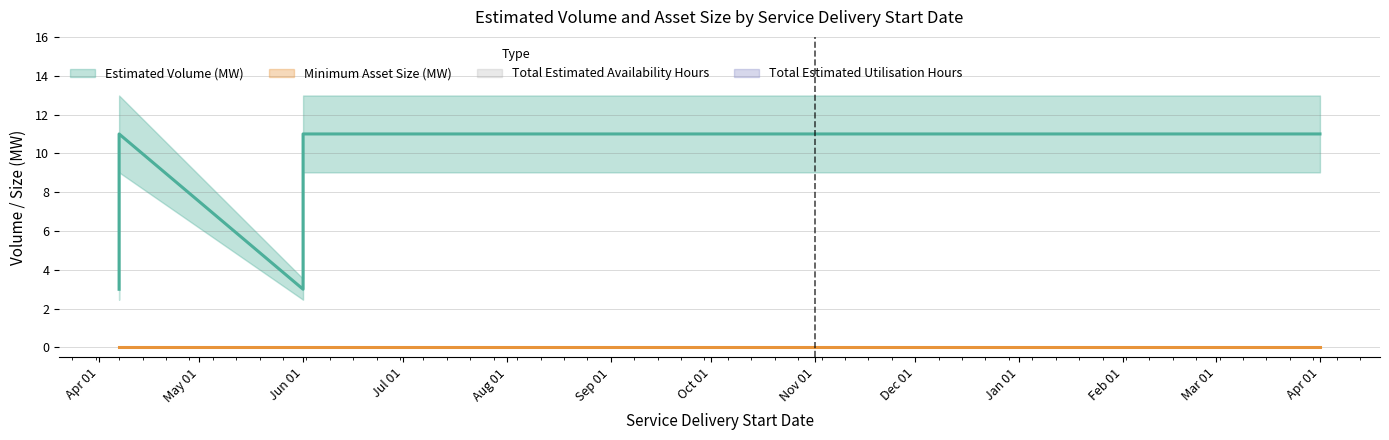

True or false: Total Estimated Availability Hours and Total Estimated Utilisation Hours cross at least once.

False